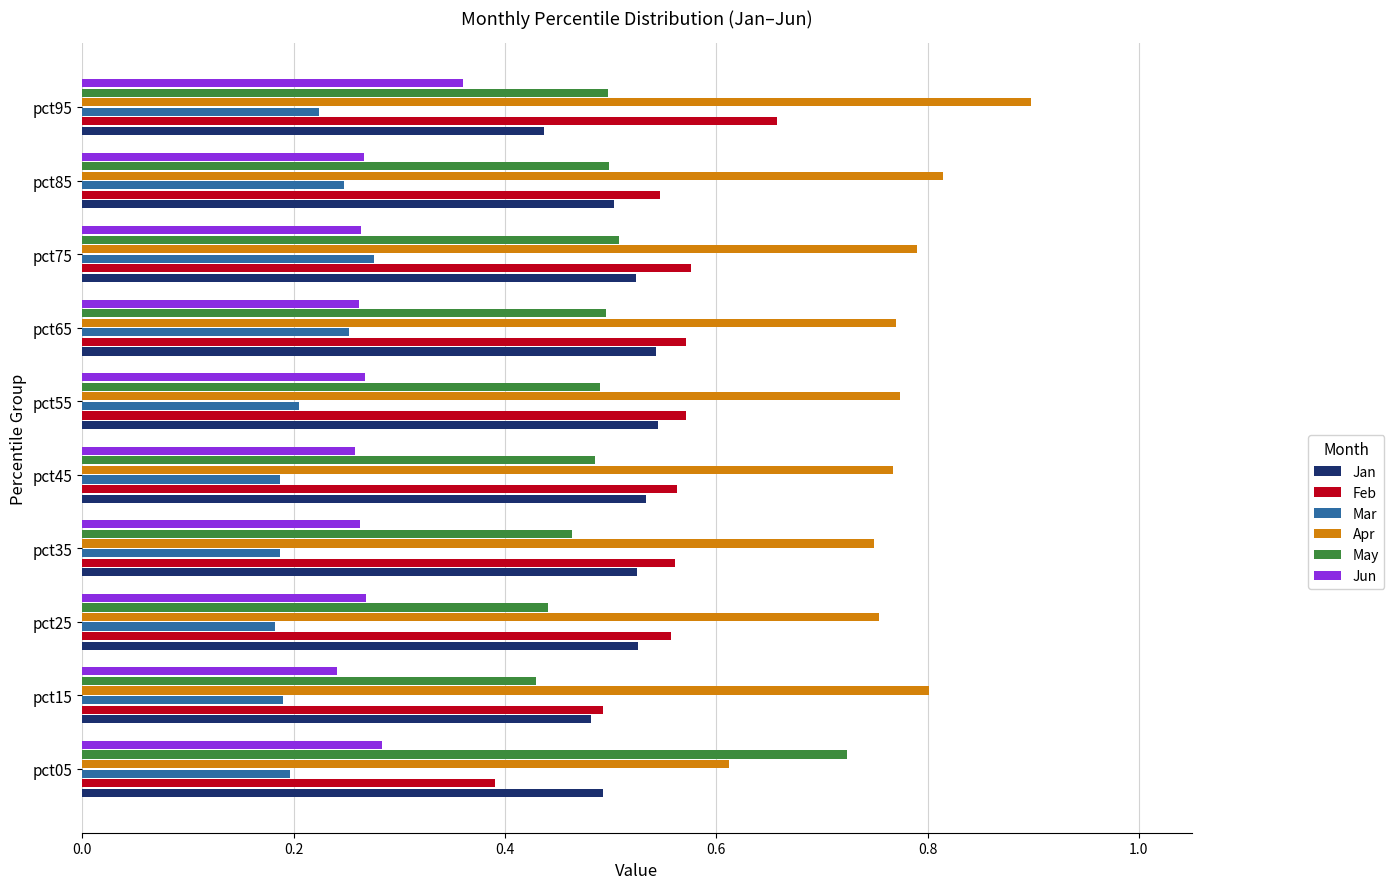

Which category has the highest value across all series?

pct95